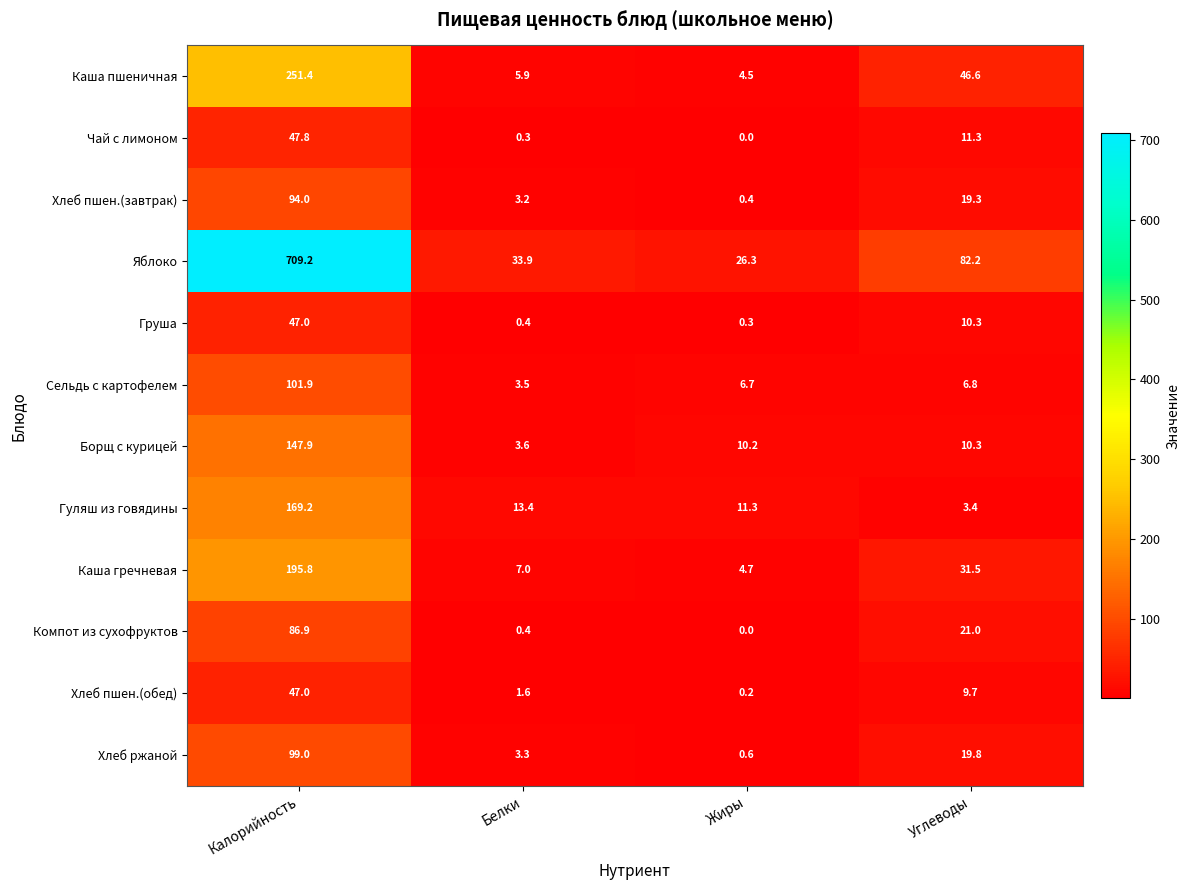

True or false: Яблоко has a value of 245.4 at Калорийность.

False